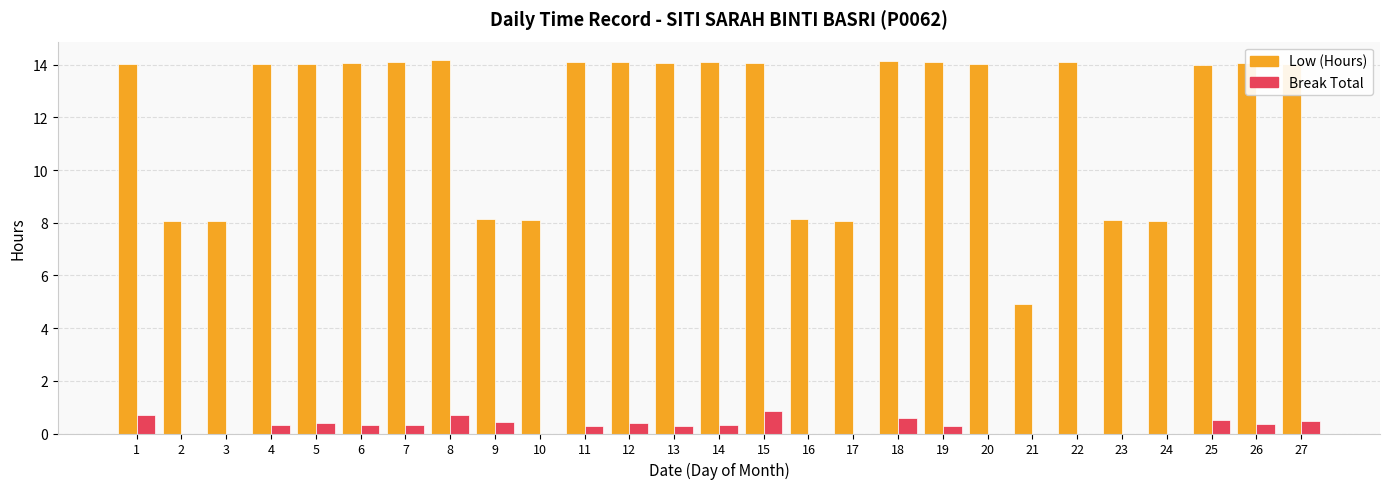

True or false: Break Total has a value of 0.6 at 20.

False